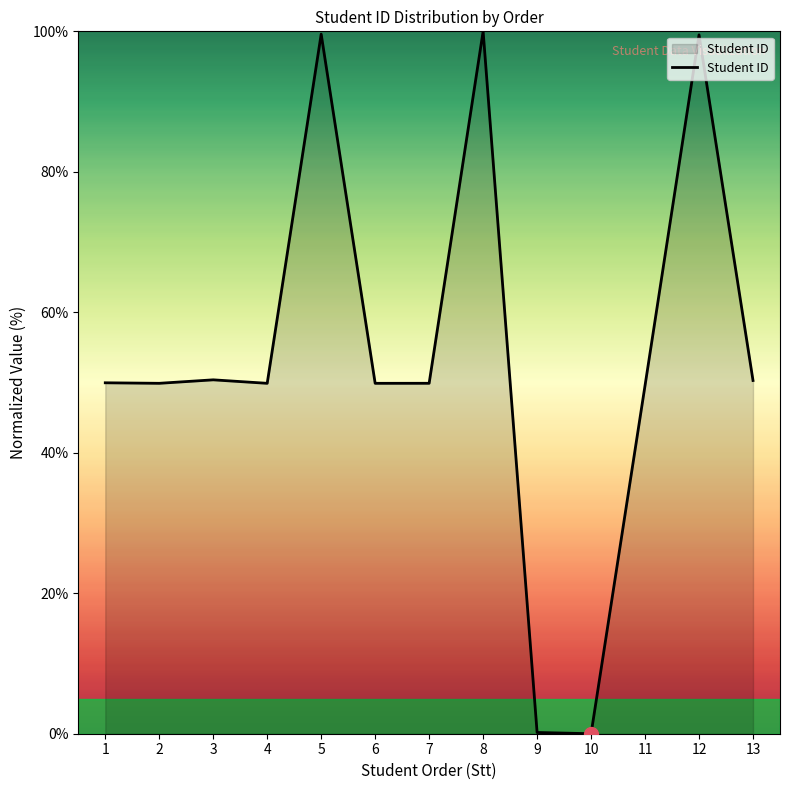

What is the difference between the maximum and minimum values?

100.0